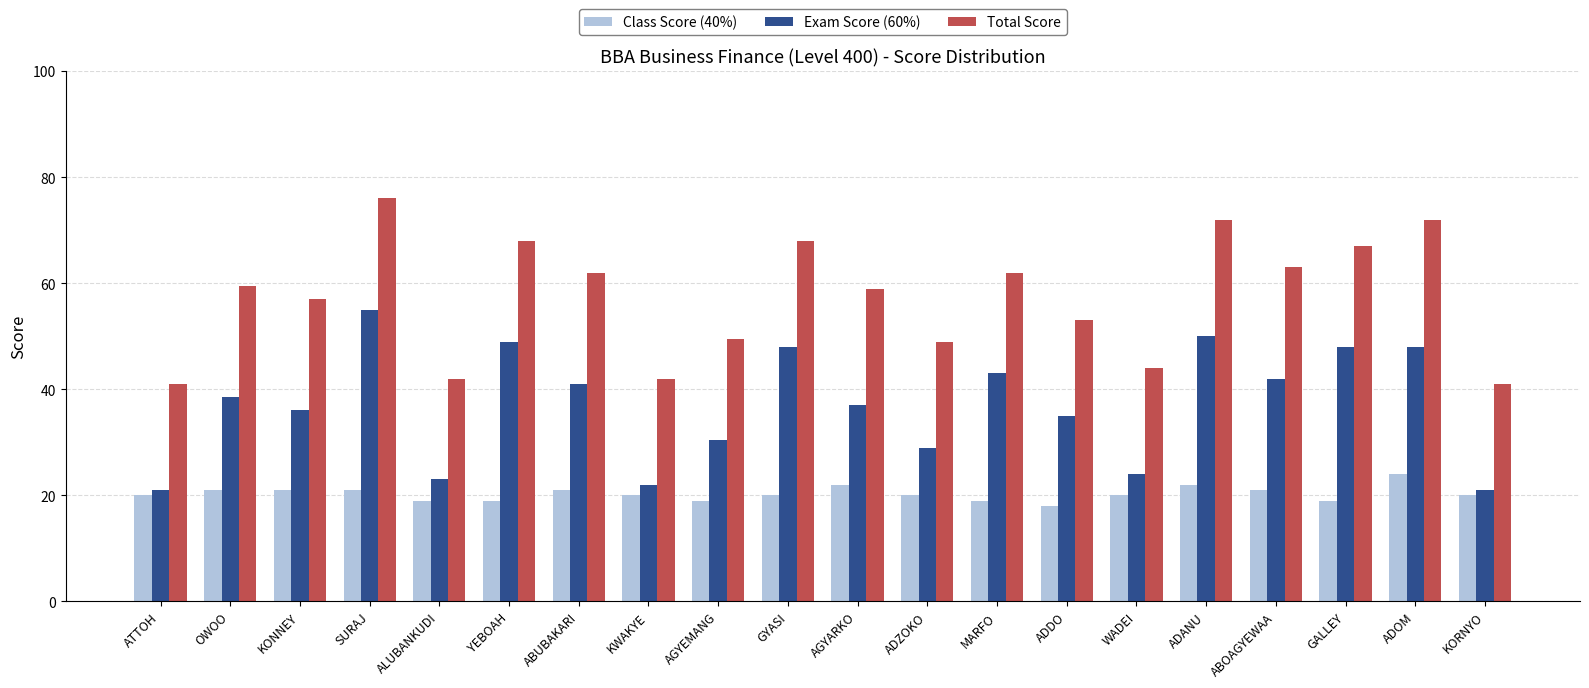

How many bars are there in each group?

3